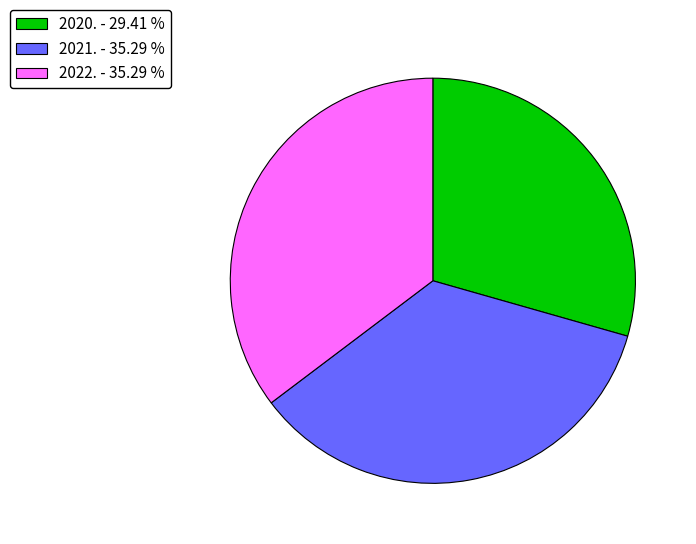

Is there a majority slice in this chart?

No